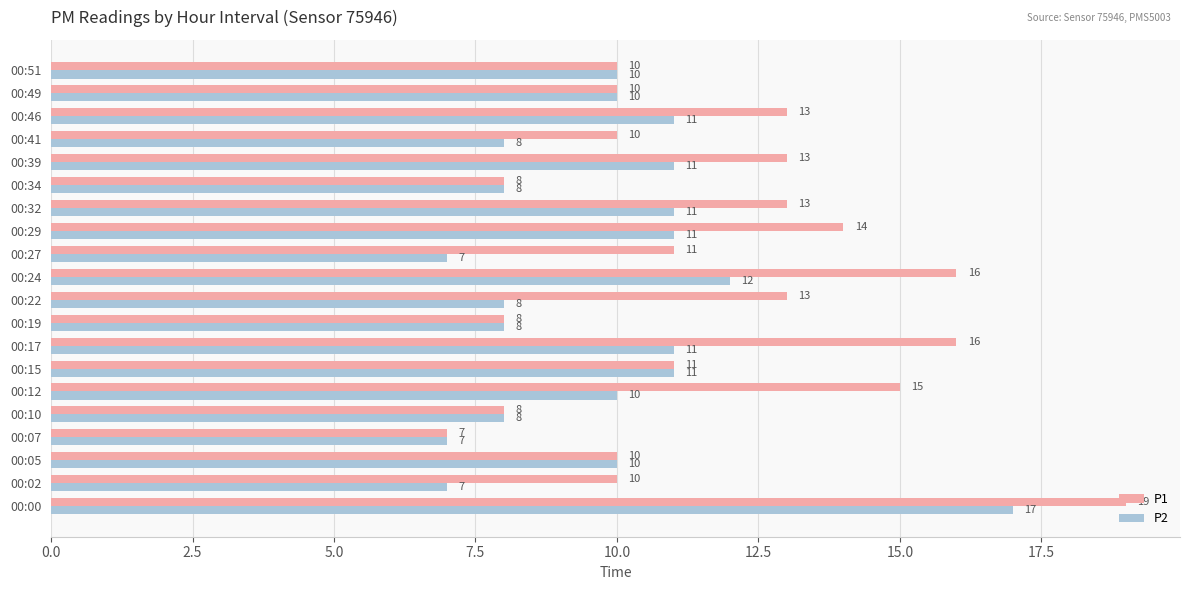

What is the total value across all series at 00:51?

20